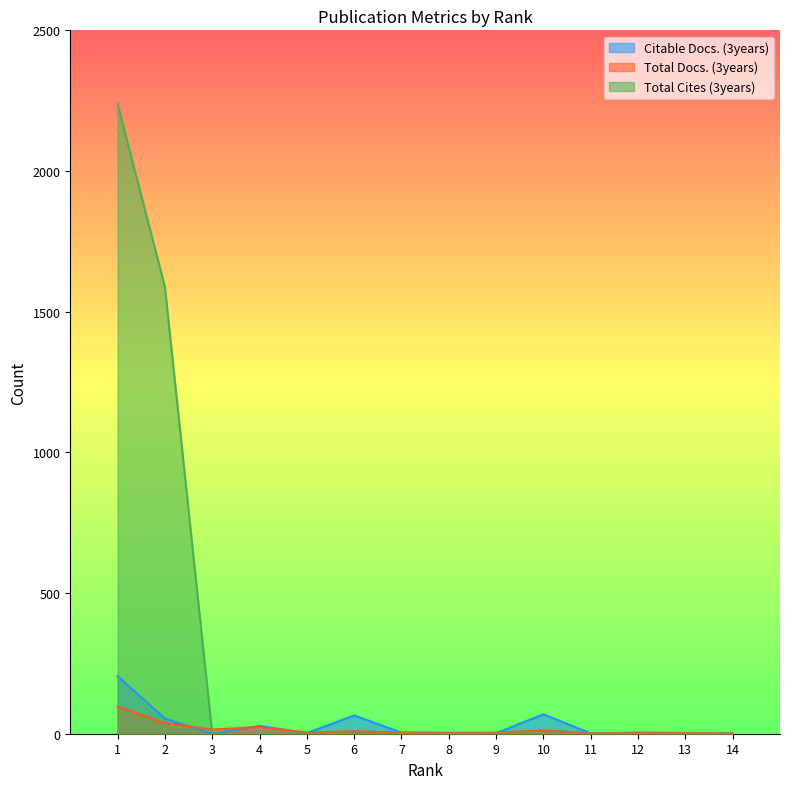

How many lines are shown in the chart?

3